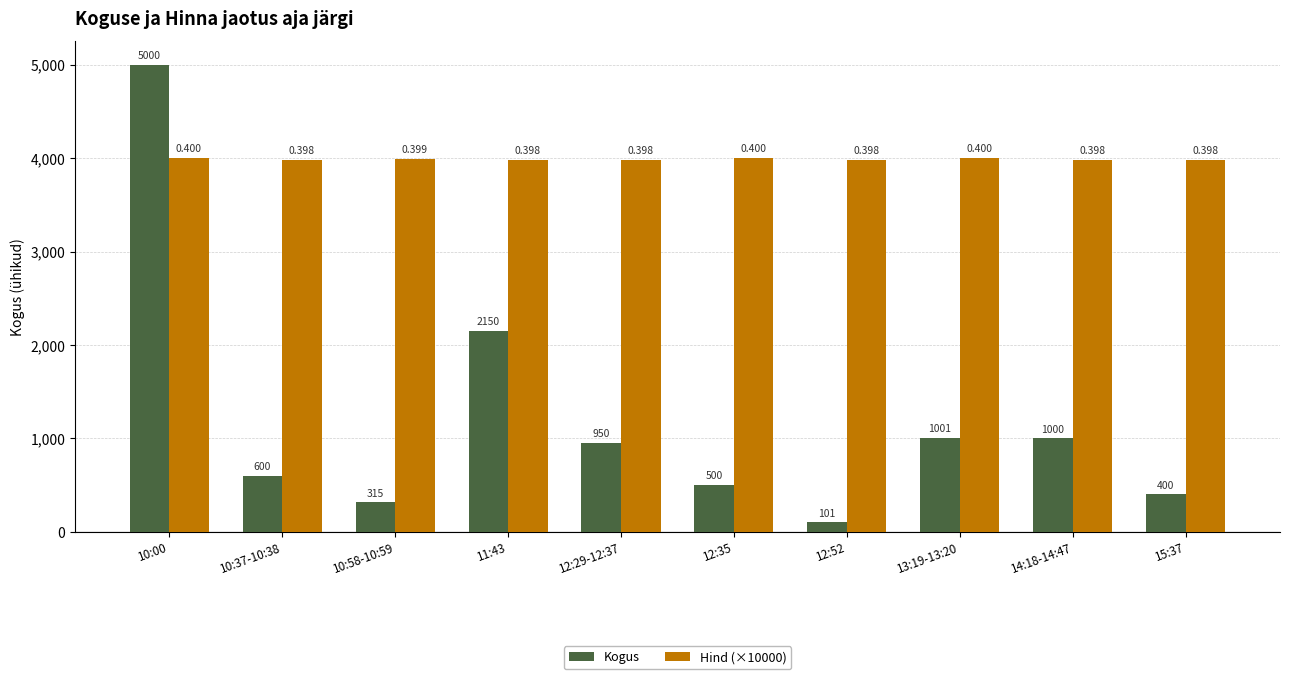

Where is Hind (×10000) nearest to the value 3990?

10:58-10:59